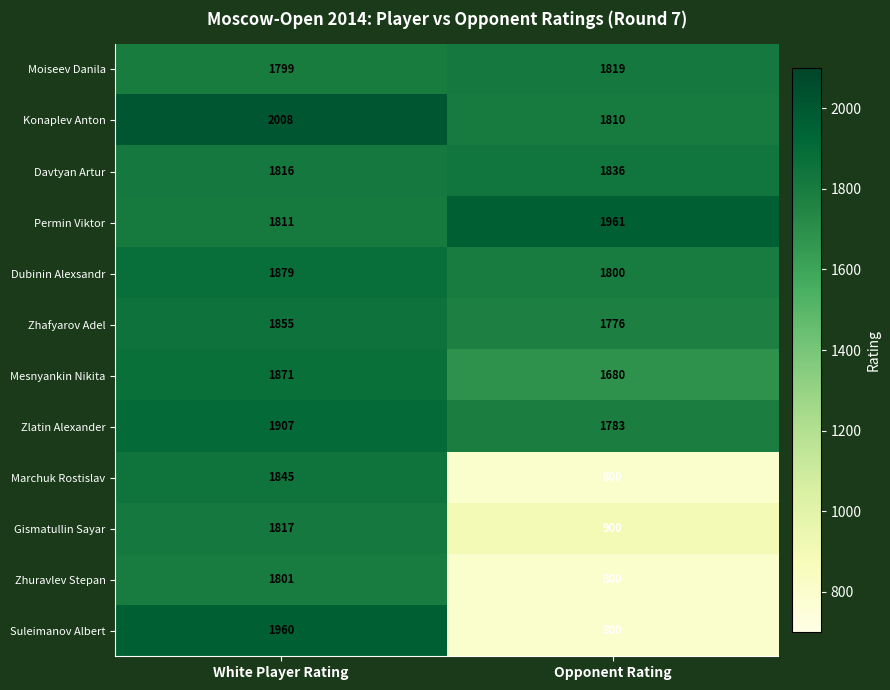

True or false: Permin Viktor has a value of 2820 at Opponent Rating.

False